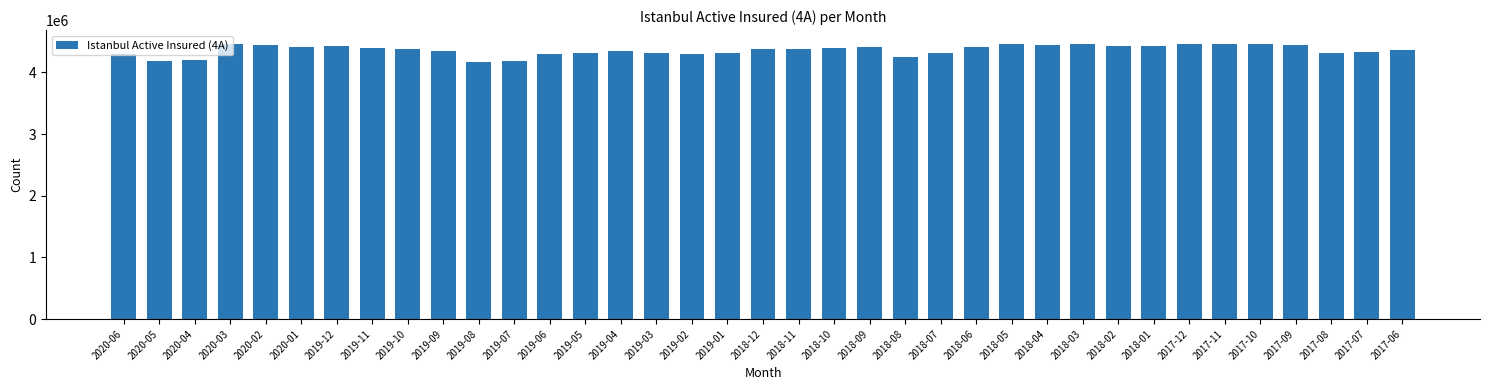

The value at 2017-06 is 1840053. True or false?

False